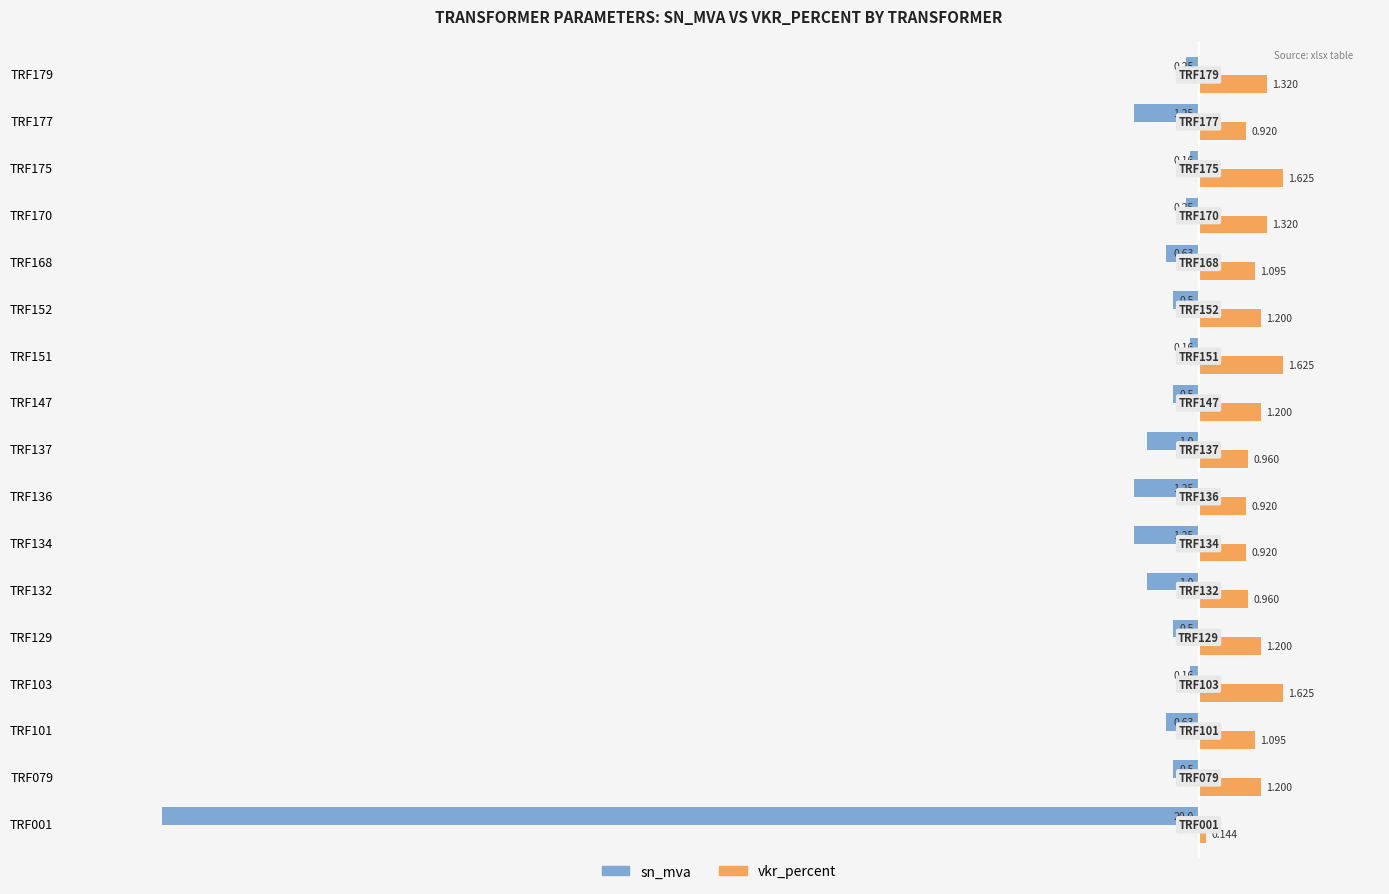

Which series has the largest total across all categories?

vkr_percent